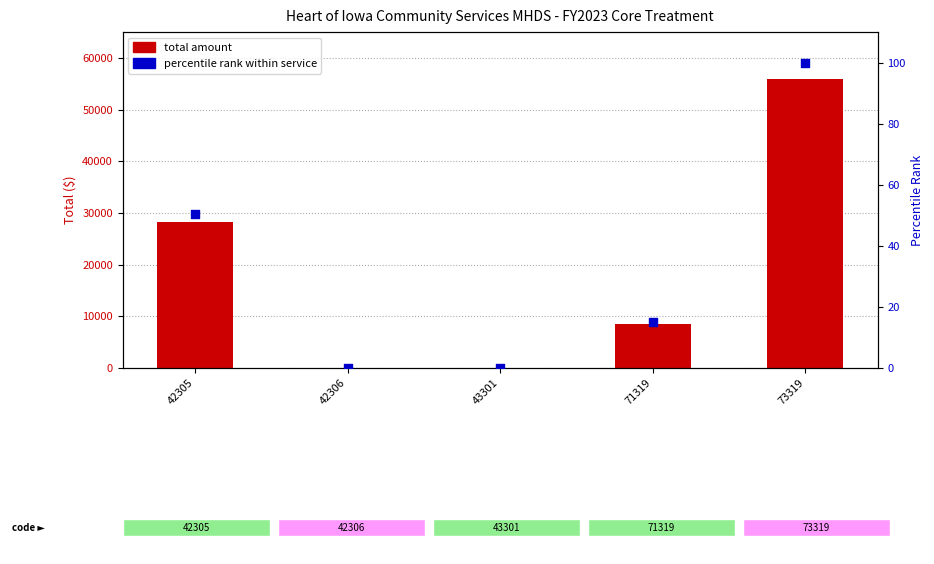

At which category is the sum across all series the highest?

73319